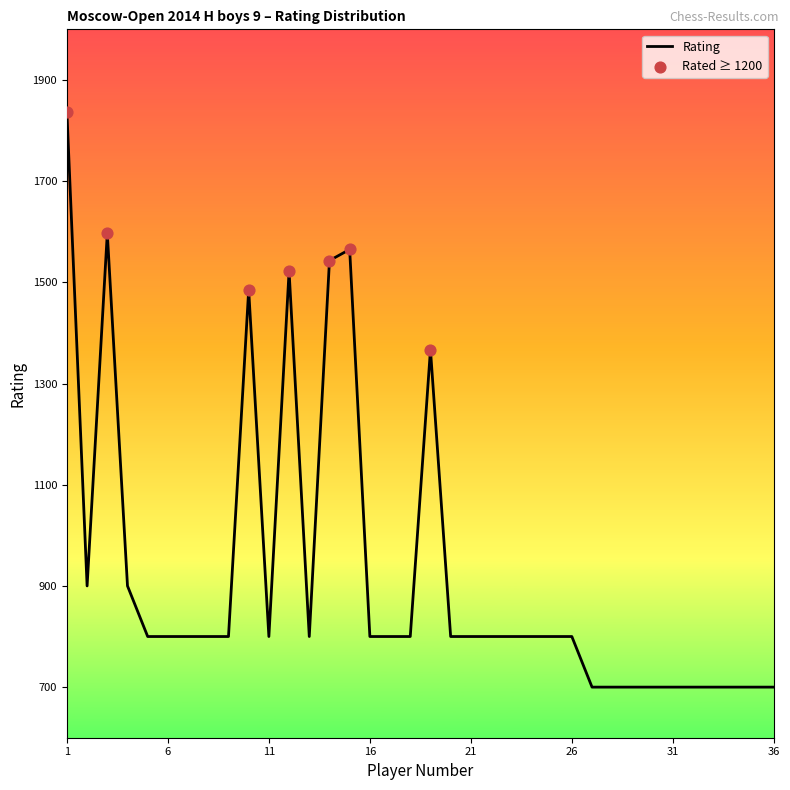

What is the minimum value shown in the chart?

700